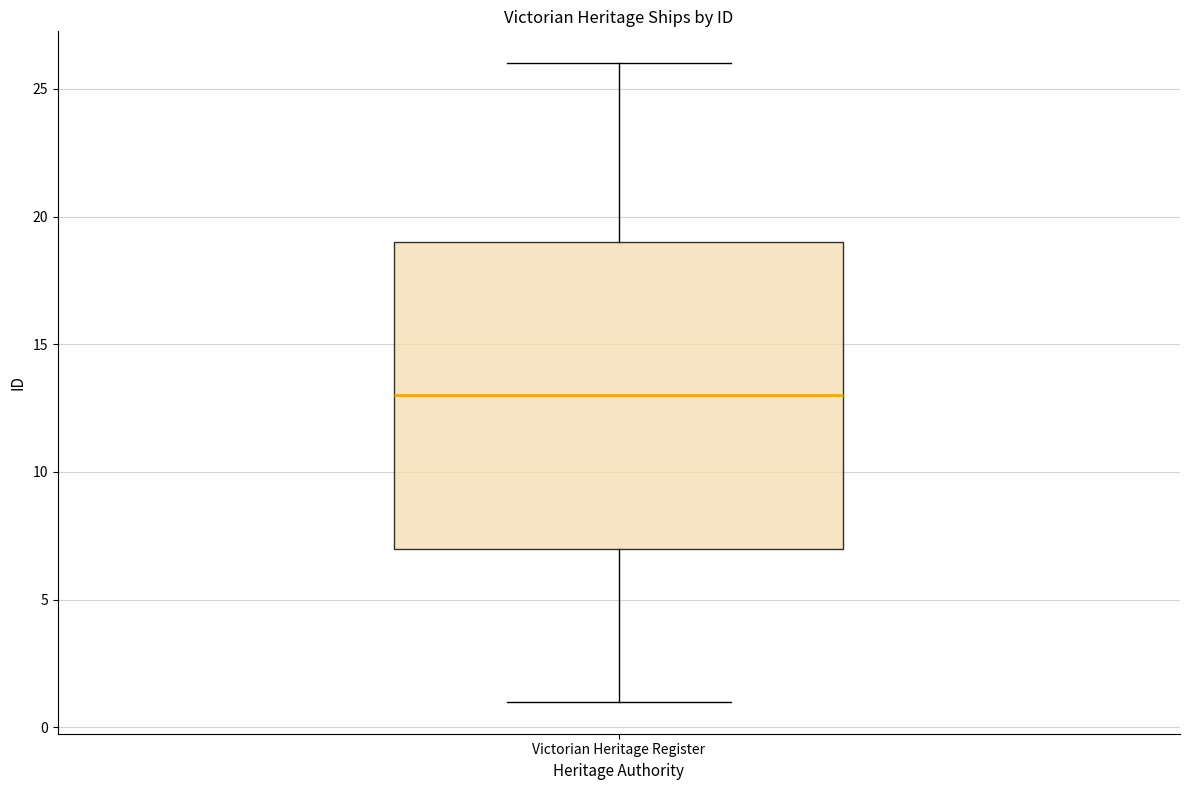

Read this box plot against the y-axis: the position of the median line, the range covered by the box, and the ends of both whiskers. The values are not printed on the chart, so give them approximately, as read against the axis.

median 13, box 7 to 19, whiskers 1 to 26